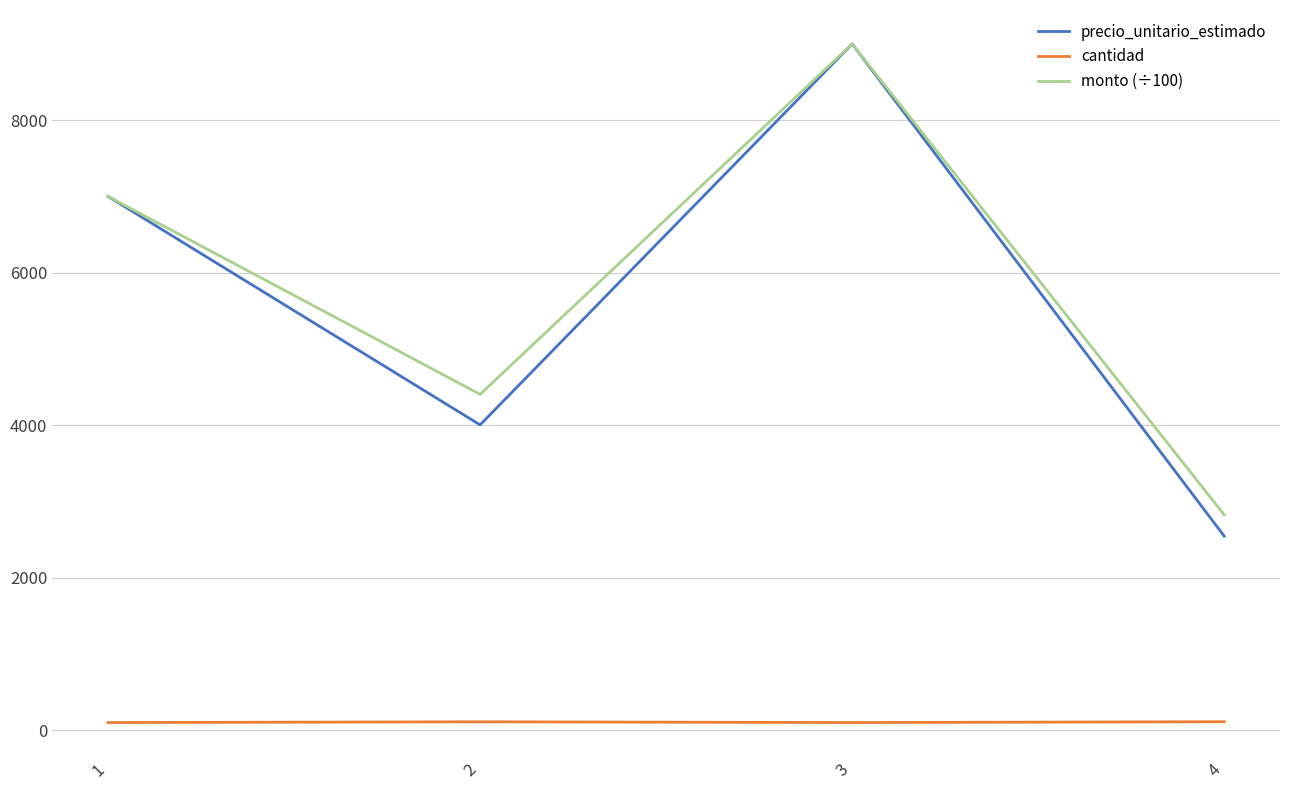

What are all the series names shown in the legend?

precio_unitario_estimado, cantidad, monto (÷100)